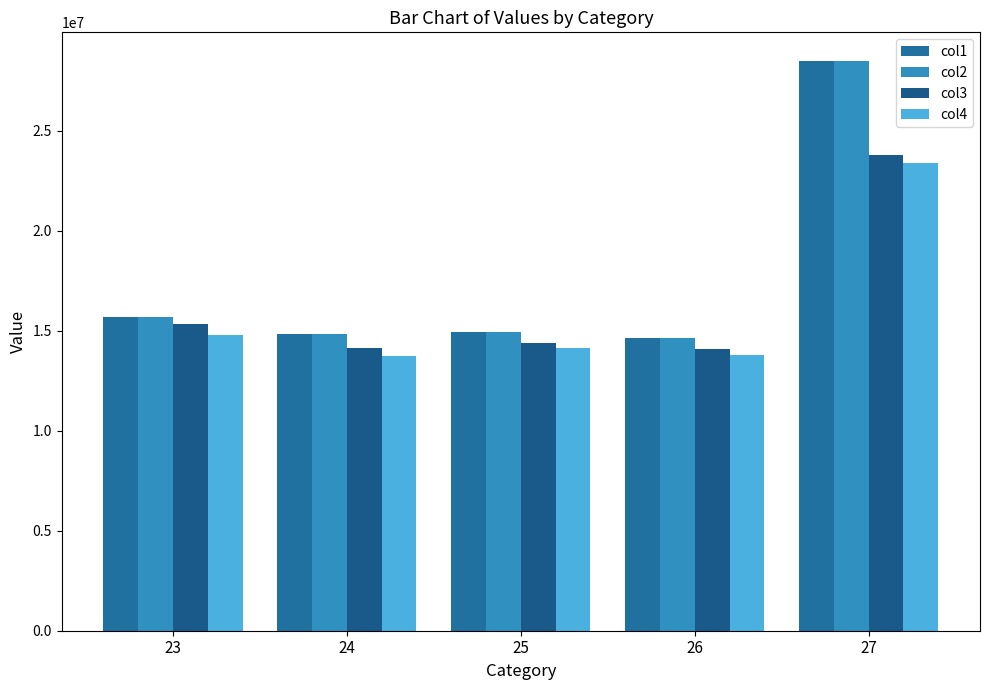

Where does the col1 series first go above 14958000?

23